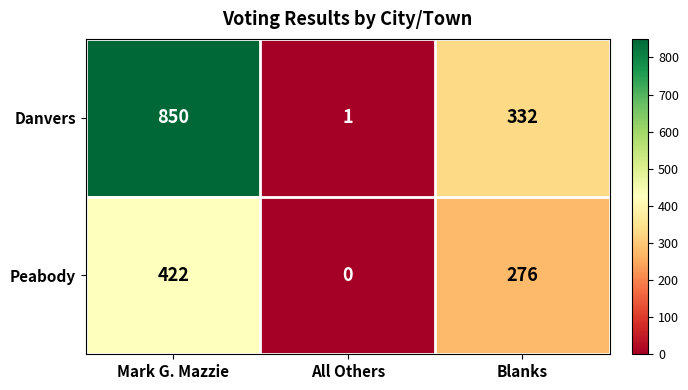

What is the greatest value displayed?

850